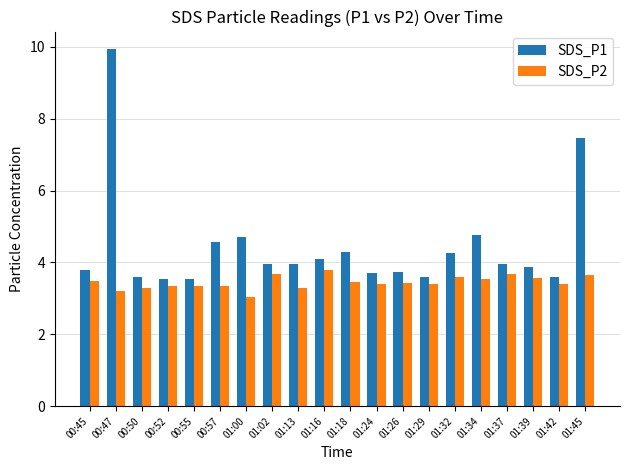

What is the maximum value for SDS_P1?

9.9